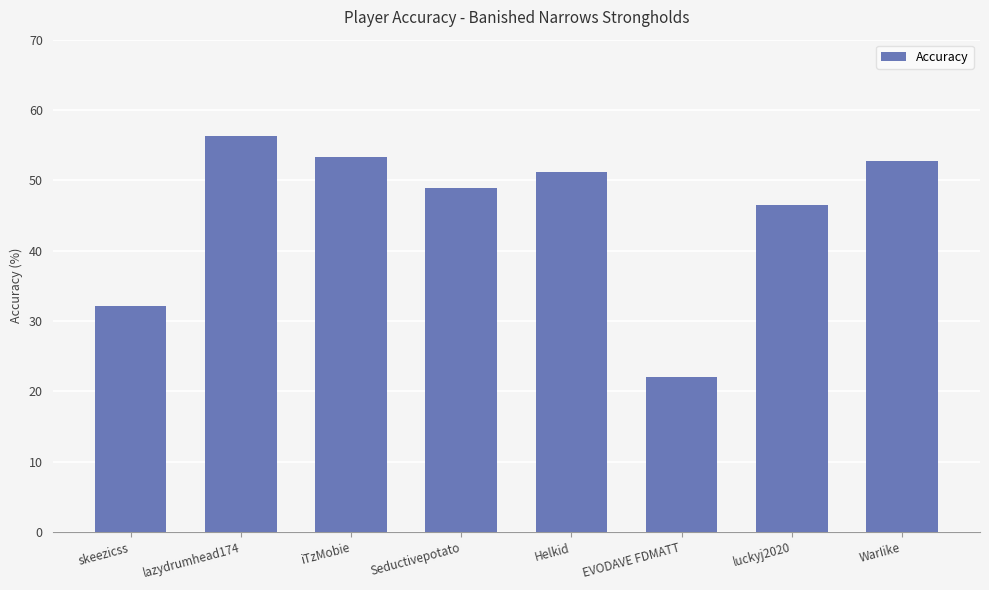

Count the number of data series in this chart.

1